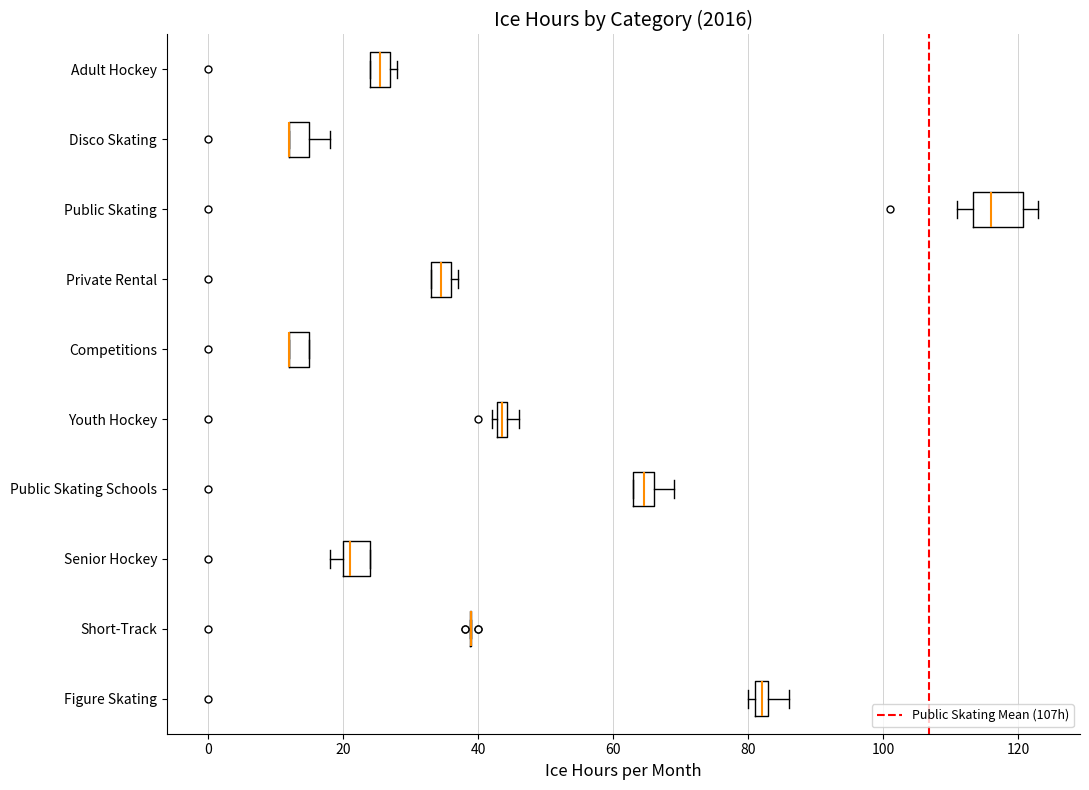

Comparing the boxes themselves (not the whiskers), which one is the widest?

Public Skating